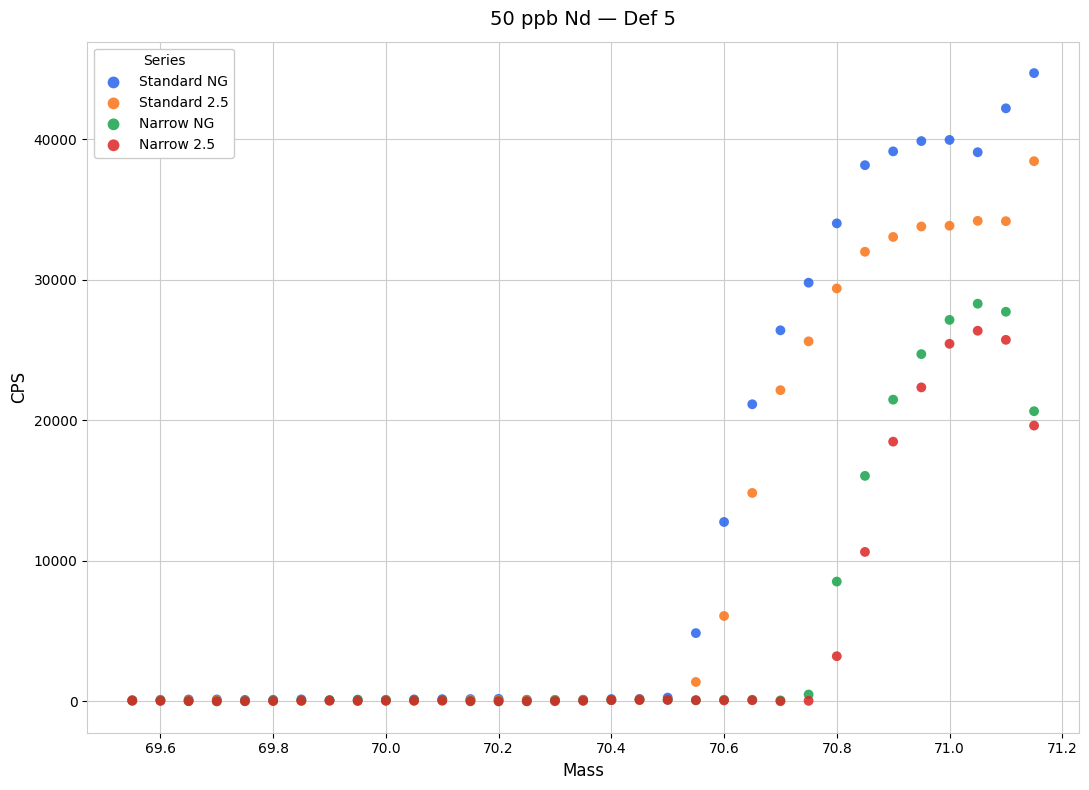

What are all the series names shown in the legend?

Standard NG, Standard 2.5, Narrow NG, Narrow 2.5